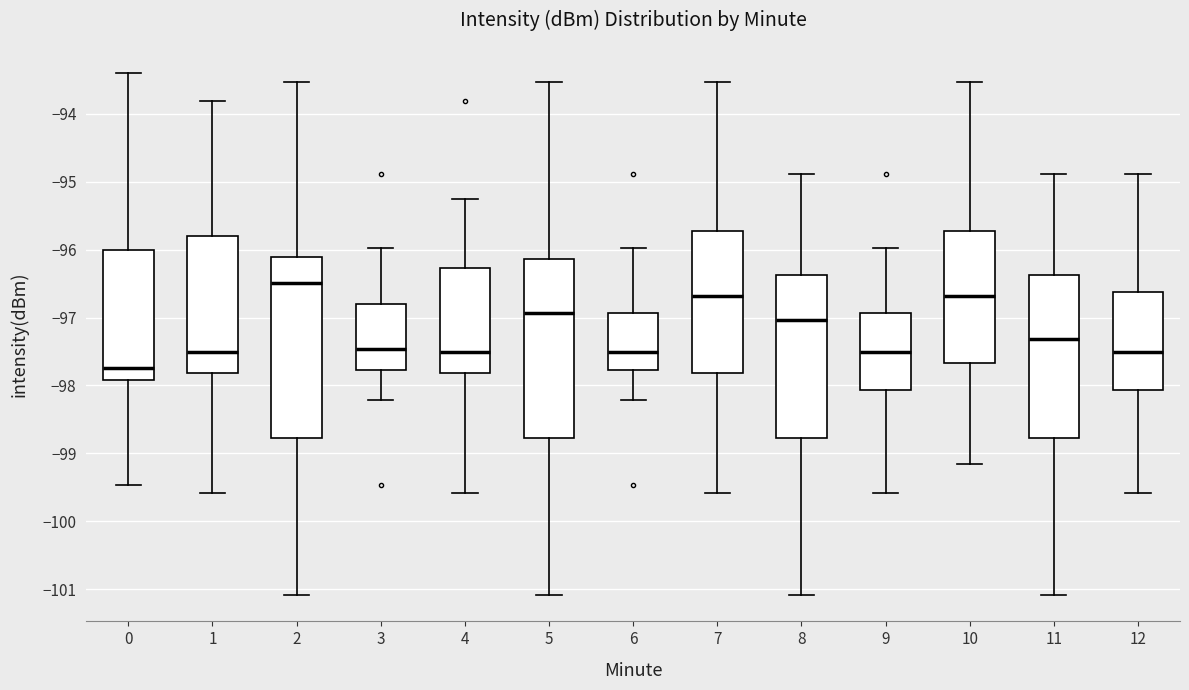

Where does the lower whisker of the box at x = 2 end on the y-axis? The values are not printed on the chart, so give them approximately, as read against the axis.

-101.1